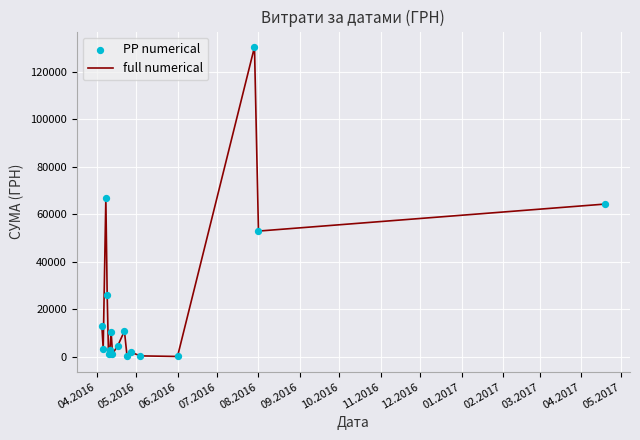

What is the maximum value shown in the chart?

130379.7